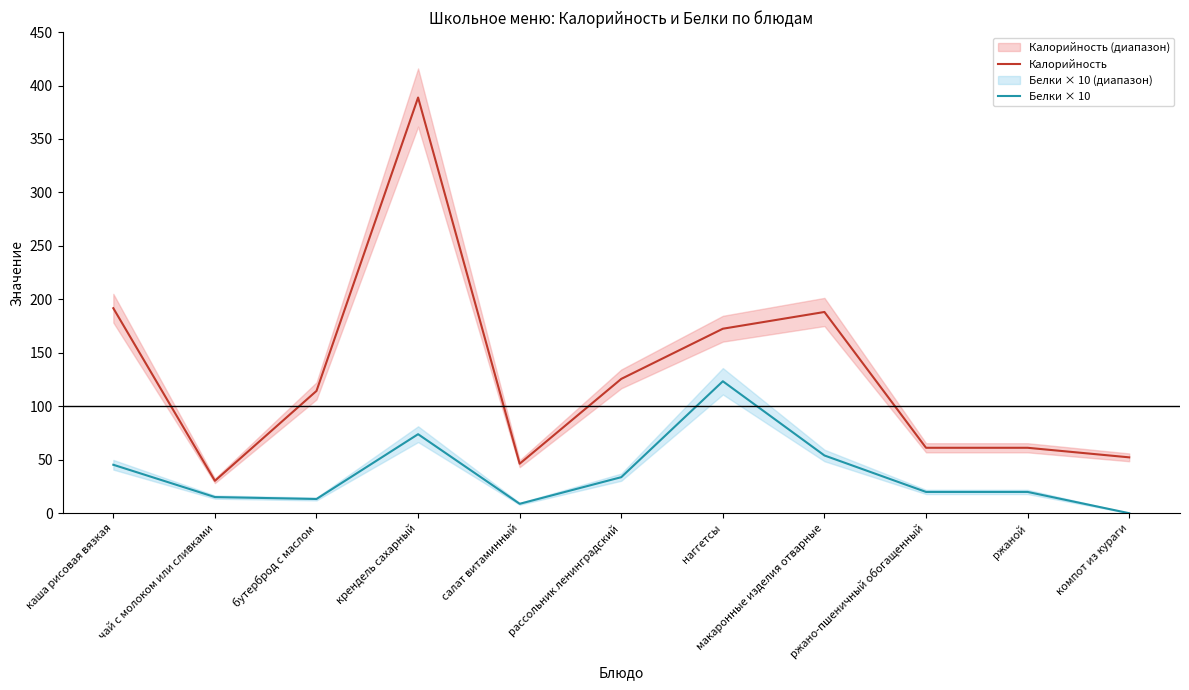

What is the average value of the Калорийность series?

130.2